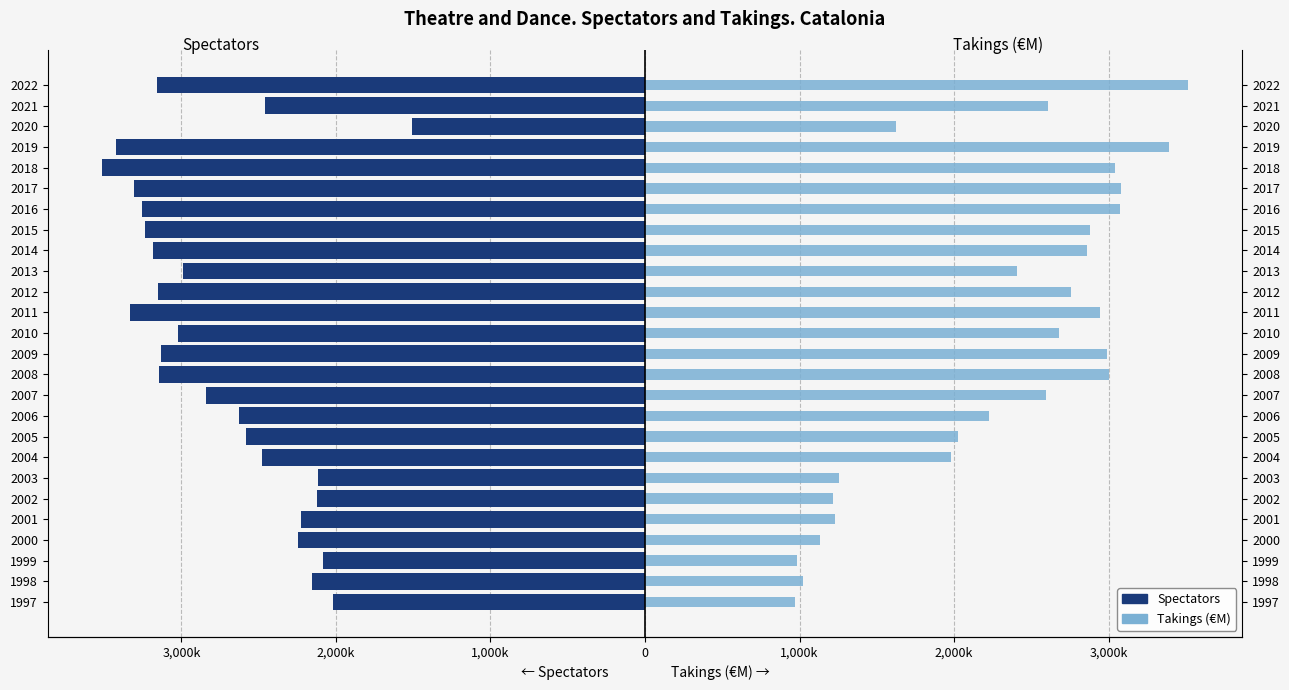

Reading right to left, extract all data points from this chart.

Spectators: -3159720.0	-2456778.0	-1509801.0	-3421426.0	-3514277.0	-3309391.0	-3257128.0	-3236530.0	-3186102.0	-2987150.0	-3152522.0	-3333761.0	-3024968.0	-3131876.0	-3142628.0	-2839311.0	-2626758.0	-2583896.0	-2478912.0	-2114024.0	-2123506.0	-2224156.0	-2248428.0	-2081326.0	-2155545.0	-2020009.0
Takings (€M): 3514277.0	2610480.4	1623324.0	3391430.9	3044829.3	3079928.2	3071153.4	2882496.9	2860560.1	2408661.8	2755263.4	2943919.9	2676290.8	2992180.9	3005343.0	2592931.0	2224392.6	2023012.6	1978700.3	1254785.5	1219686.6	1228461.4	1131939.4	981014.2	1022694.1	971362.0